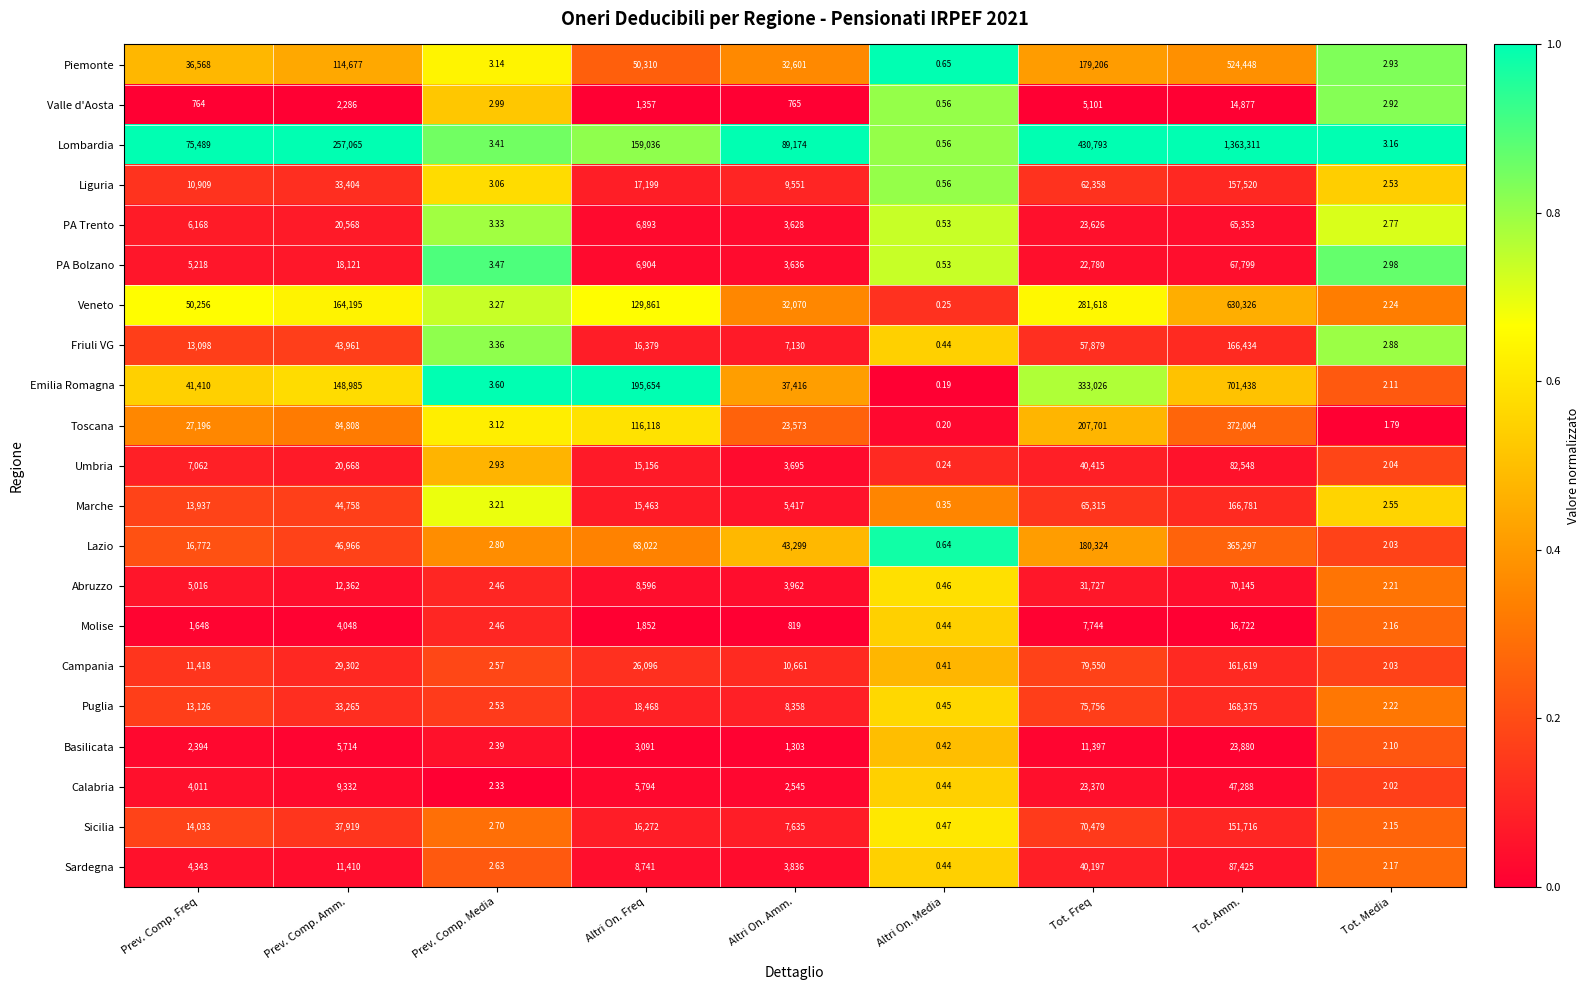

Rank the series at Tot. Freq from highest to lowest value.

Lombardia, Emilia Romagna, Veneto, Toscana, Lazio, Piemonte, Campania, Puglia, Sicilia, Marche, Liguria, Friuli VG, Umbria, Sardegna, Abruzzo, PA Trento, Calabria, PA Bolzano, Basilicata, Molise, Valle d'Aosta